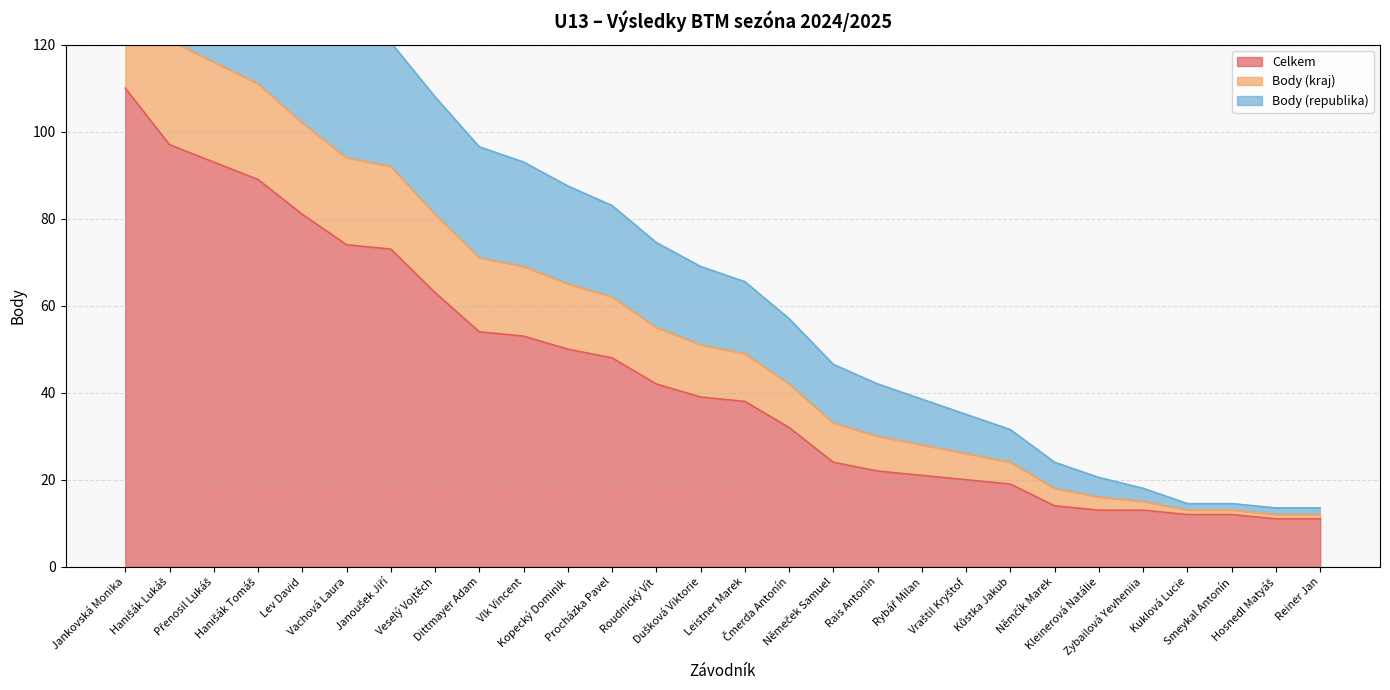

At which category is the sum across all series the highest?

Jankovská Monika